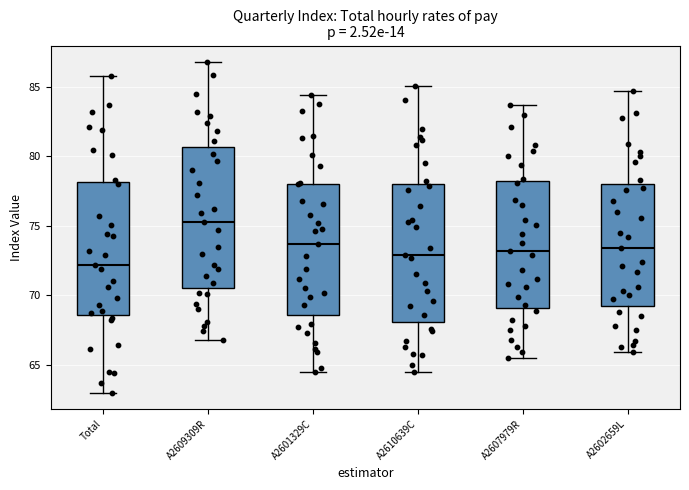

Reading left to right, read every box against the y-axis: the position of its median line, the range the box covers, and the ends of its whiskers. The values are not printed on the chart, so give them approximately, as read against the axis.

Total: median 72.0, box 68.5 to 78.0, whiskers 63.0 to 86.0
A2609309R: median 75.5, box 70.5 to 80.5, whiskers 67.0 to 87.0
A2601329C: median 73.5, box 68.5 to 78.0, whiskers 64.5 to 84.5
A2610639C: median 73.0, box 68.0 to 78.0, whiskers 64.5 to 85.0
A2607979R: median 73.0, box 69.0 to 78.5, whiskers 65.5 to 83.5
A2602659L: median 73.5, box 69.5 to 78.0, whiskers 66.0 to 84.5